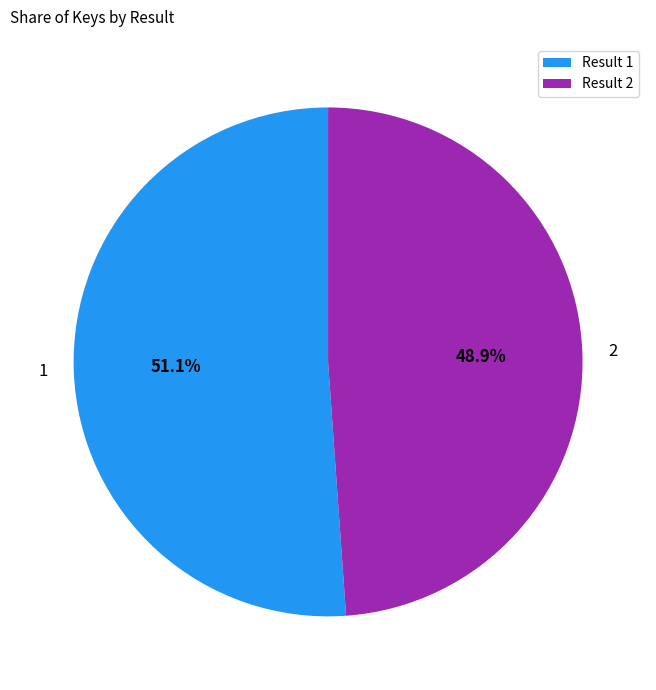

True or false: 2 accounts for 49% of the total.

True